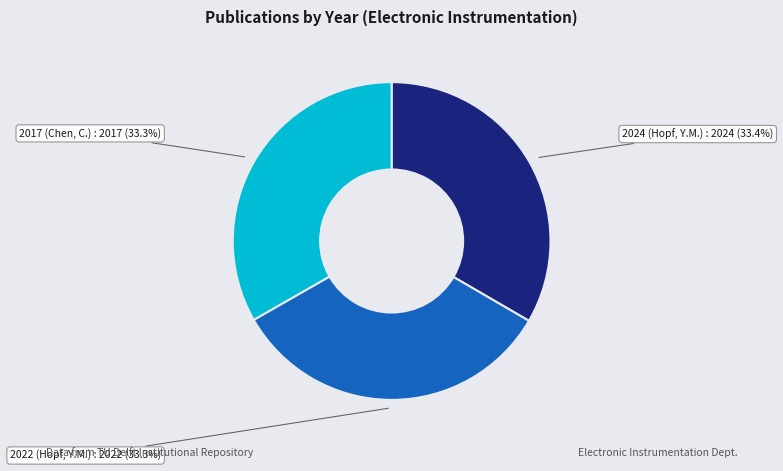

How many slices are in this pie chart?

3